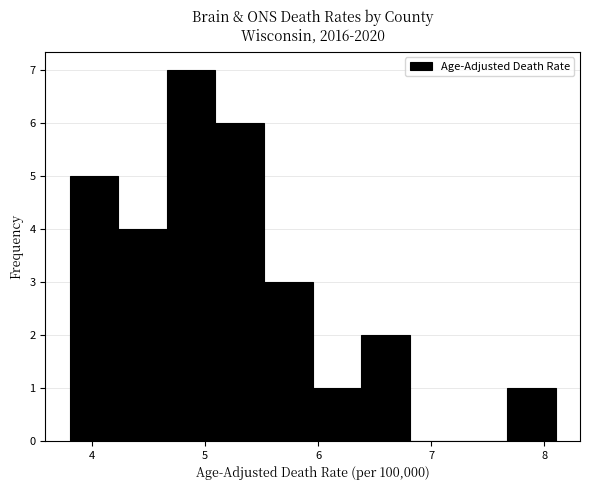

Which range on the x-axis has the tallest bar?

4.66 to 5.09